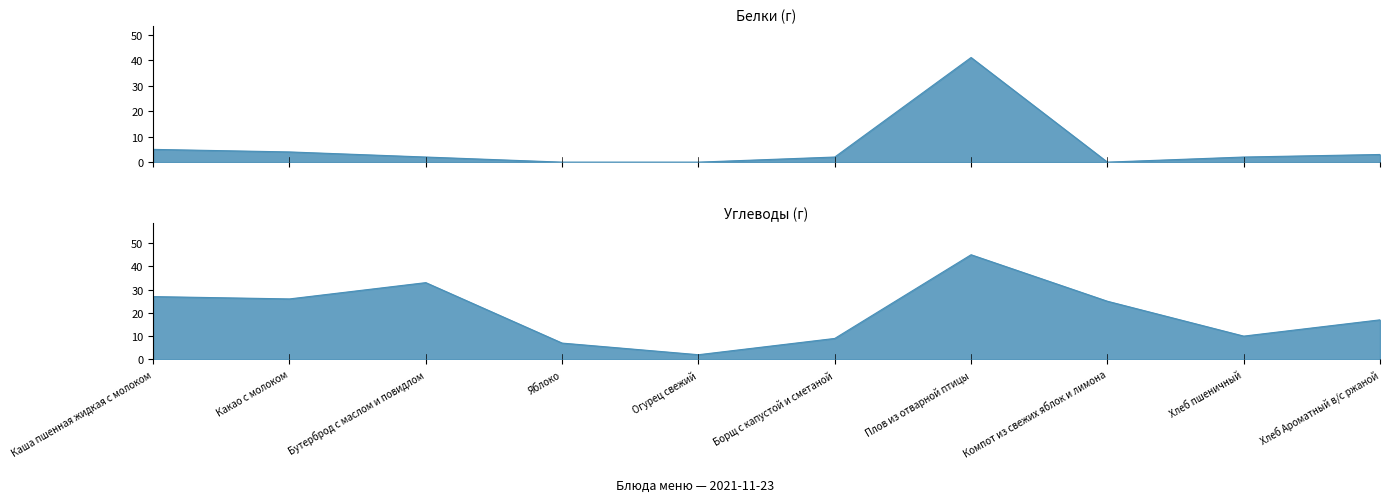

Reading left to right, transcribe all the data shown in this chart.

Белки: Каша пшенная жидкая с молоком=5	Какао с молоком=4	Бутерброд с маслом и повидлом=2	Яблоко=0	Огурец свежий=0	Борщ с капустой и сметаной=2	Плов из отварной птицы=41	Компот из свежих яблок и лимона=0	Хлеб пшеничный=2	Хлеб Ароматный в/с ржаной=3
Углеводы: Каша пшенная жидкая с молоком=27	Какао с молоком=26	Бутерброд с маслом и повидлом=33	Яблоко=7	Огурец свежий=2	Борщ с капустой и сметаной=9	Плов из отварной птицы=45	Компот из свежих яблок и лимона=25	Хлеб пшеничный=10	Хлеб Ароматный в/с ржаной=17